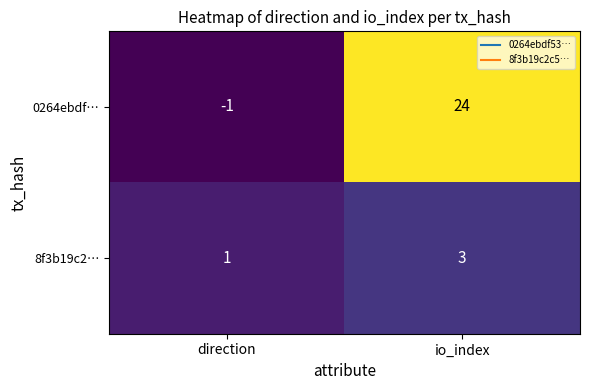

Read the 0264ebdf… value at io_index.

24